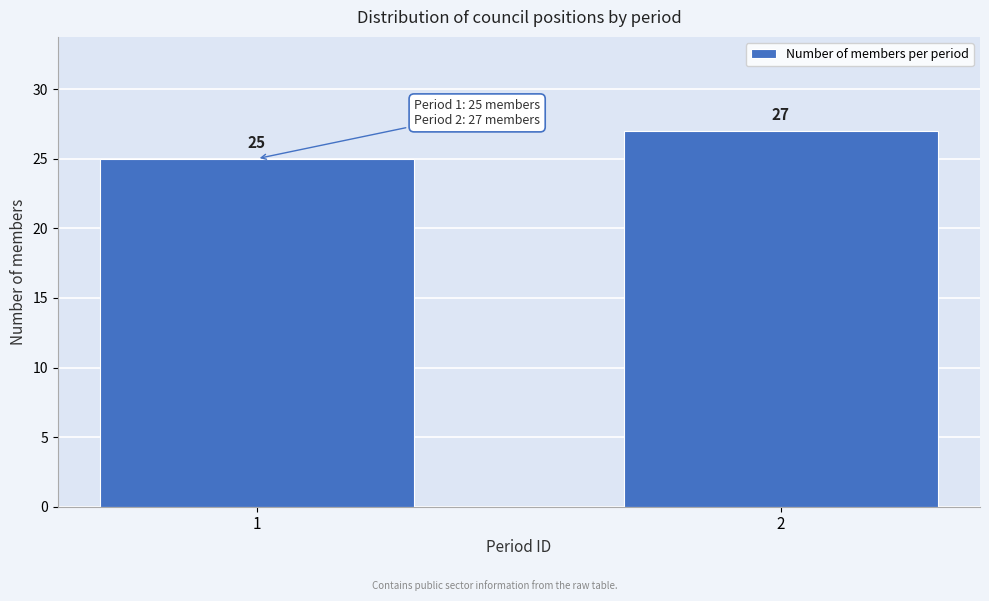

Reading left to right, transcribe all the data shown in this chart.

25	27